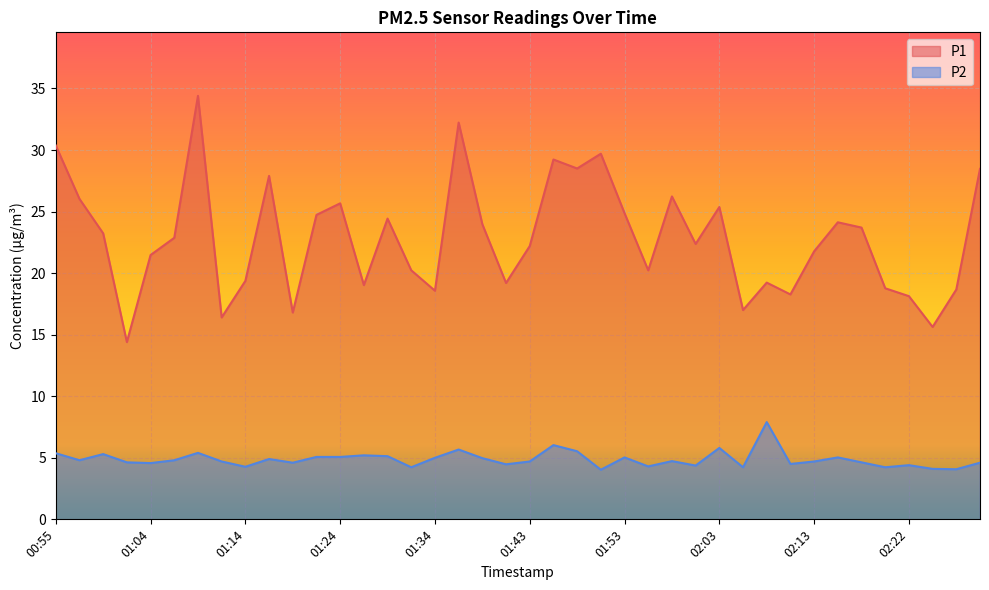

Reading left to right, what are all the values shown in this chart?

P1: 30.4	26.0	23.2	14.4	21.5	22.9	34.4	16.4	19.4	27.9	16.8	24.7	25.7	19.0	24.4	20.2	18.6	32.2	24.0	19.2	22.2	29.2	28.5	29.7	24.9	20.2	26.2	22.4	25.4	17.0	19.2	18.3	21.8	24.1	23.7	18.8	18.1	15.6	18.7	28.5
P2: 5.4	4.8	5.3	4.6	4.6	4.8	5.4	4.7	4.3	4.9	4.6	5.1	5.1	5.2	5.1	4.2	5.0	5.7	5.0	4.5	4.7	6.0	5.5	4.0	5.0	4.3	4.7	4.4	5.8	4.2	7.9	4.5	4.7	5.0	4.6	4.2	4.4	4.1	4.1	4.6